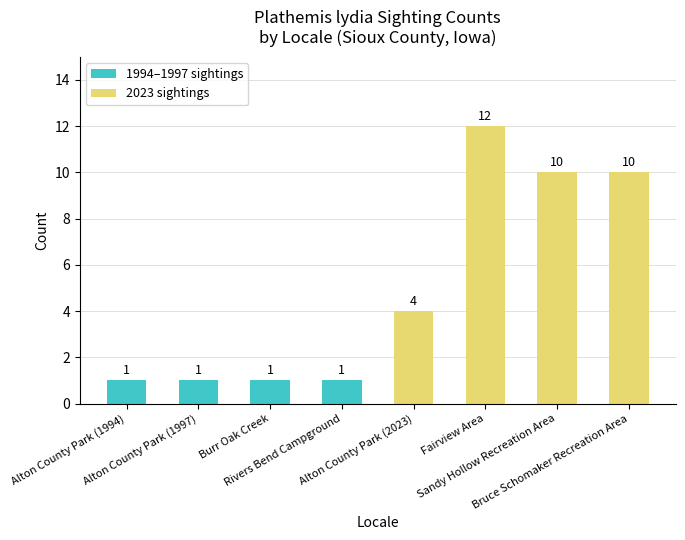

What is the average value?

5